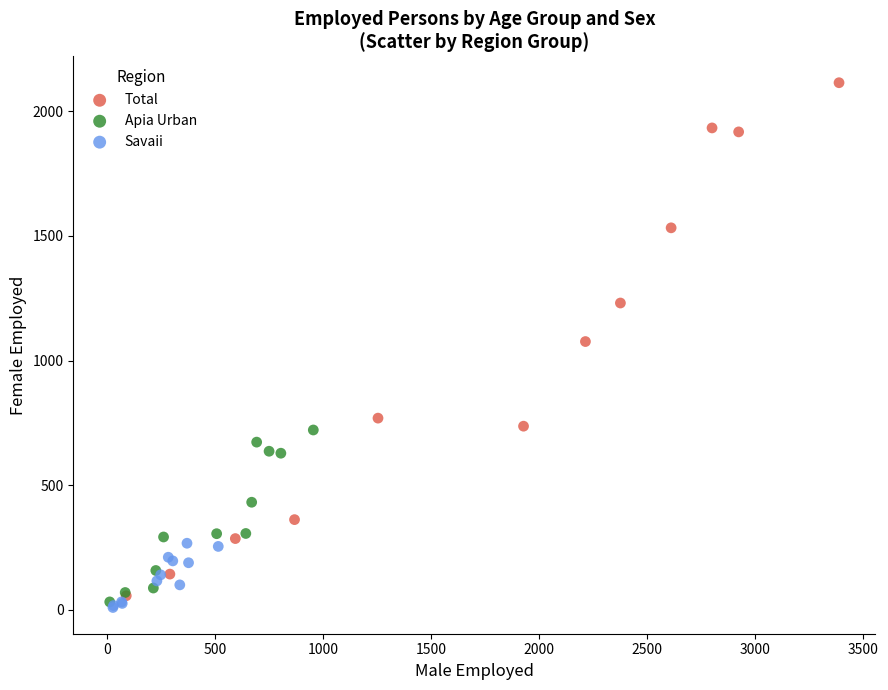

Which series has the widest spread of Y values?

Total